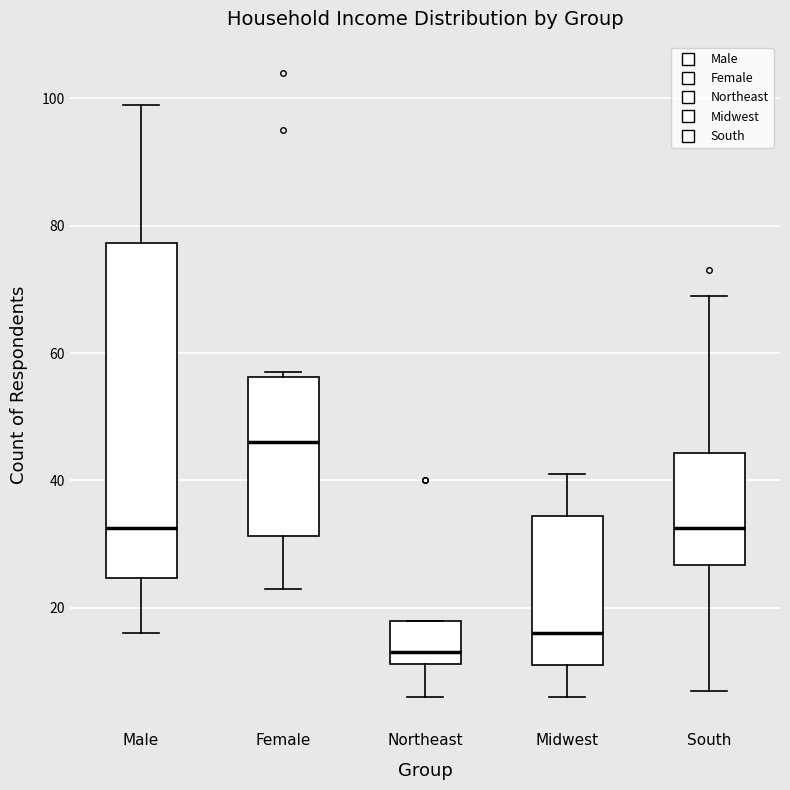

Where is the lower edge of the box for Midwest on the y-axis? The values are not printed on the chart, so give them approximately, as read against the axis.

12